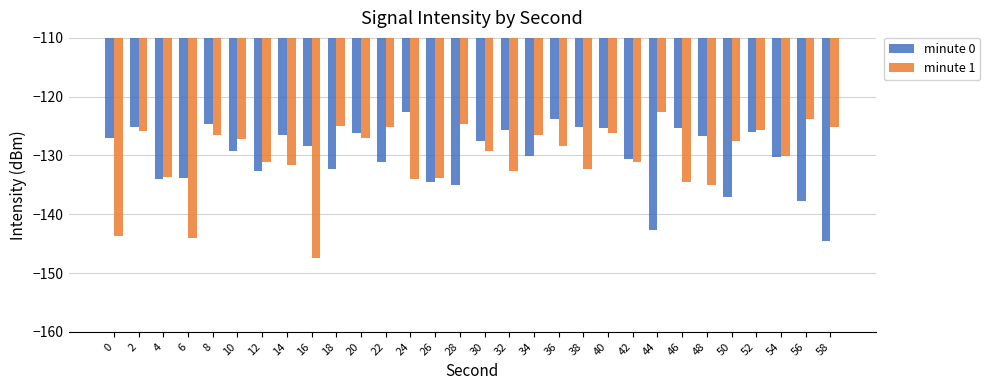

What is the difference between the maximum and minimum values in the minute 0 series?

22.0